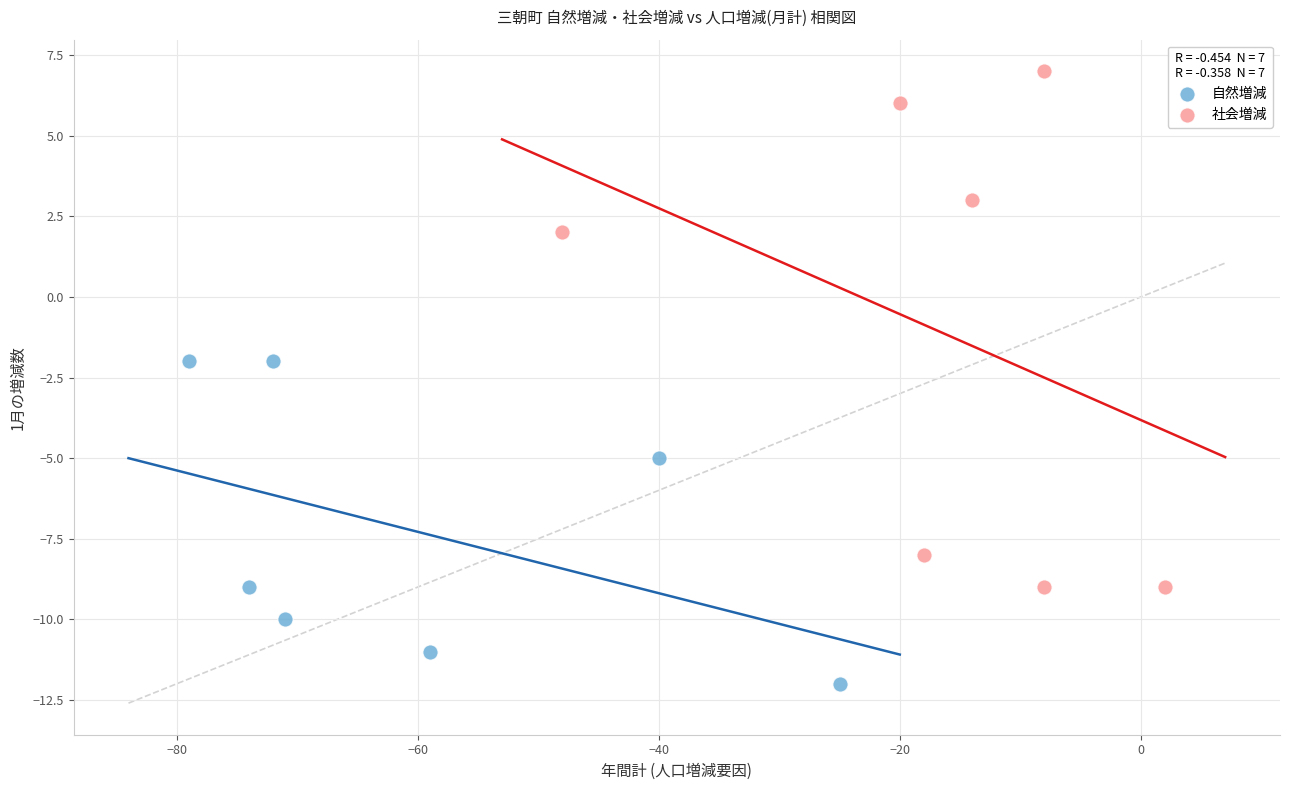

Which series contains the lowest Y value?

自然増減